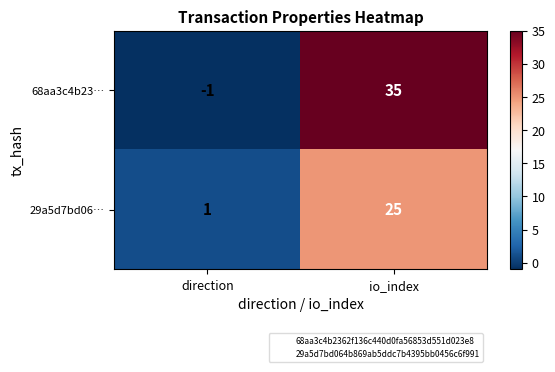

The value of 29a5d7bd06… at io_index is 25. True or false?

True